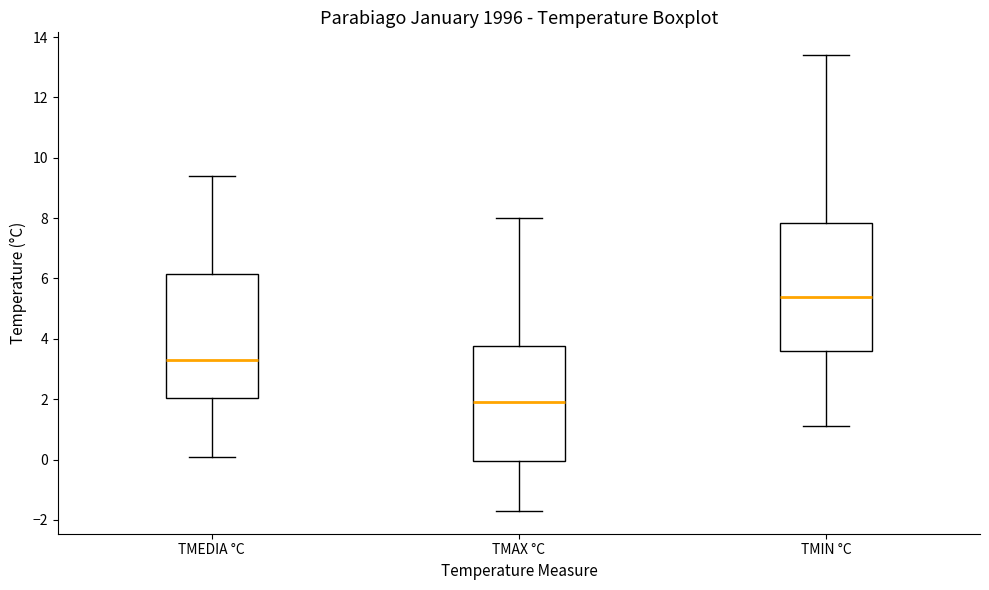

Which box has the highest median line?

TMIN °C